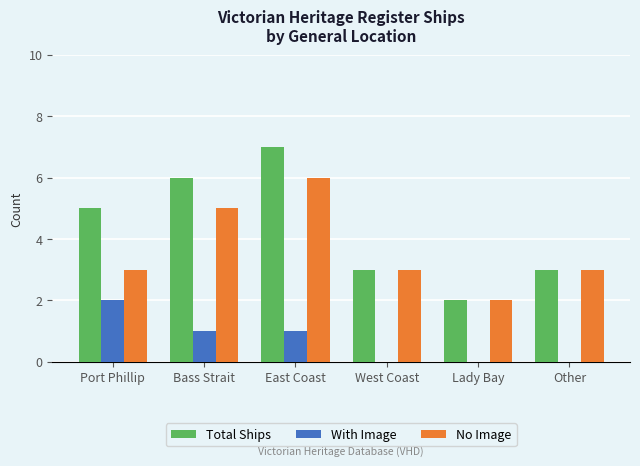

The value of With Image at West Coast is 0. True or false?

True